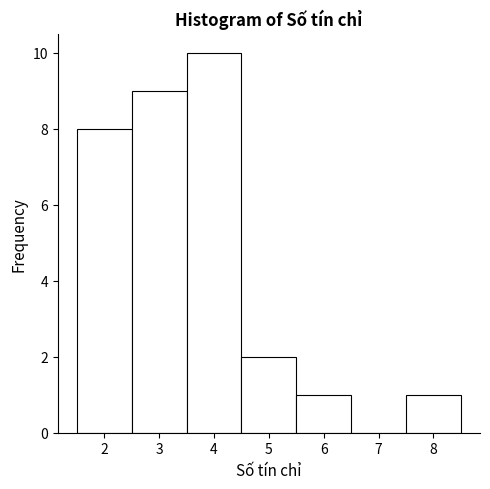

Reading left to right, list every bar in this chart as the range it spans on the x-axis followed by its height. The values are not printed on the chart, so give them approximately, as read against the axis.

1.5 to 2.5: 8
2.5 to 3.5: 9
3.5 to 4.5: 10
4.5 to 5.5: 2
5.5 to 6.5: 1
6.5 to 7.5: 0
7.5 to 8.5: 1